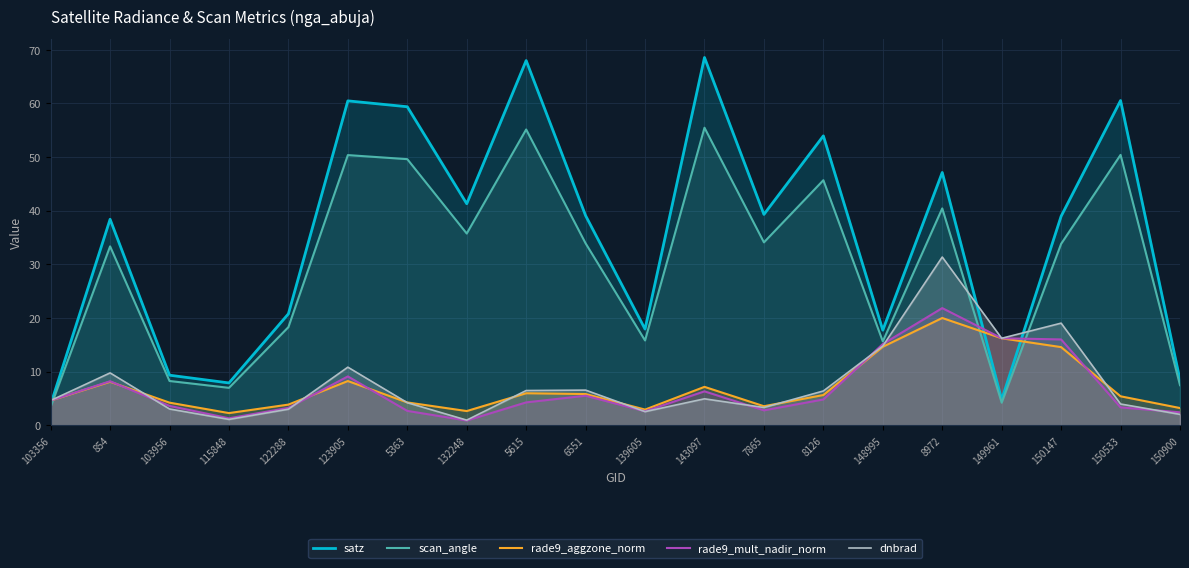

Which series changed the most between 115848 and 8126?

satz